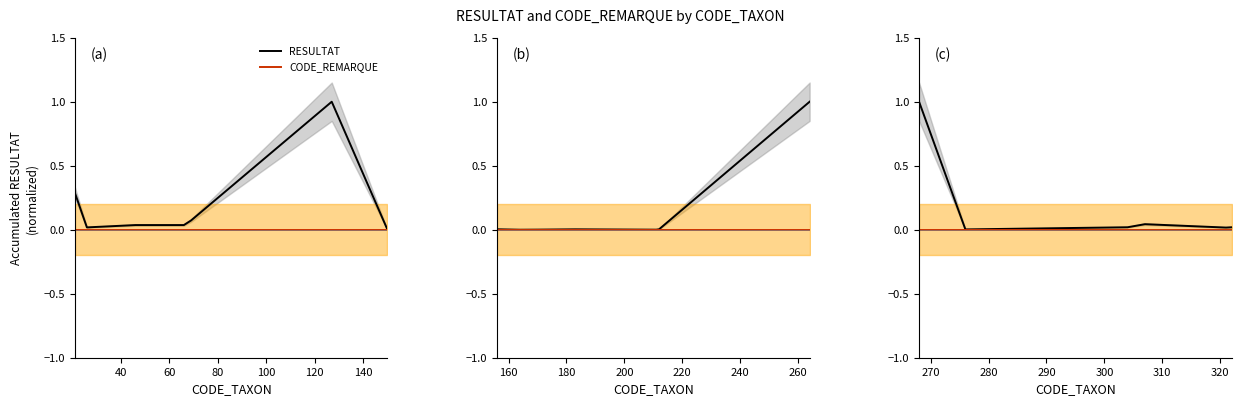

How many lines are shown in the chart?

2